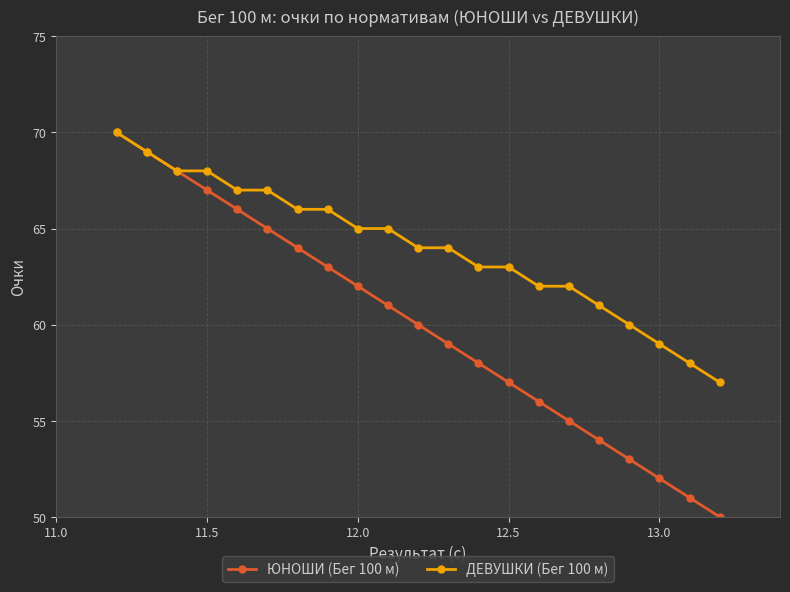

Count the number of data series in this chart.

2